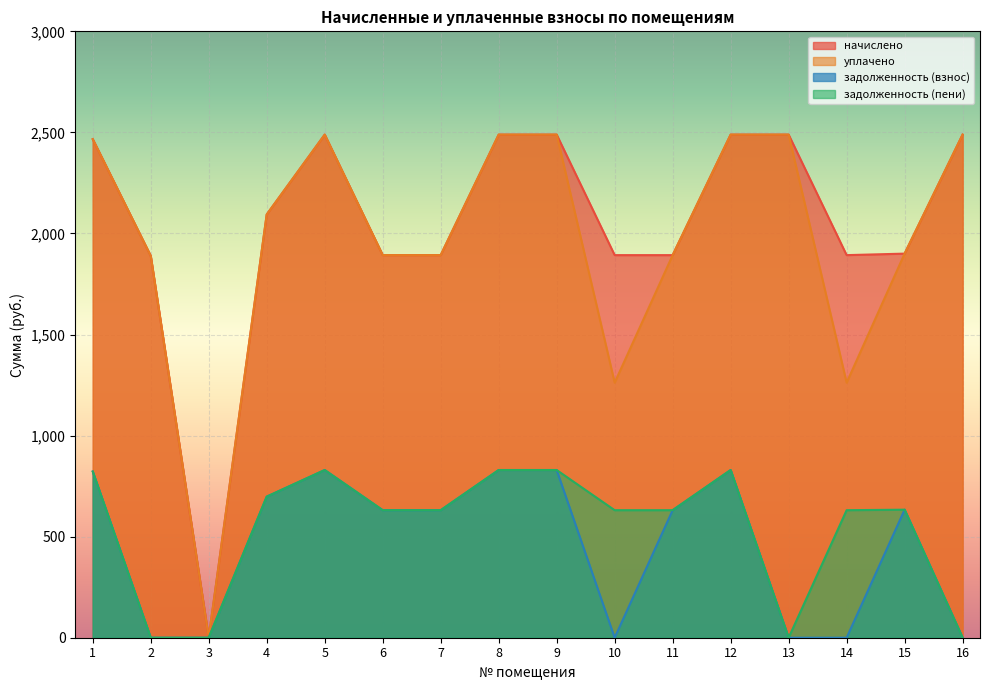

Rank the series by their maximum value, from lowest to highest.

задолженность (взнос), задолженность (пени), начислено, уплачено